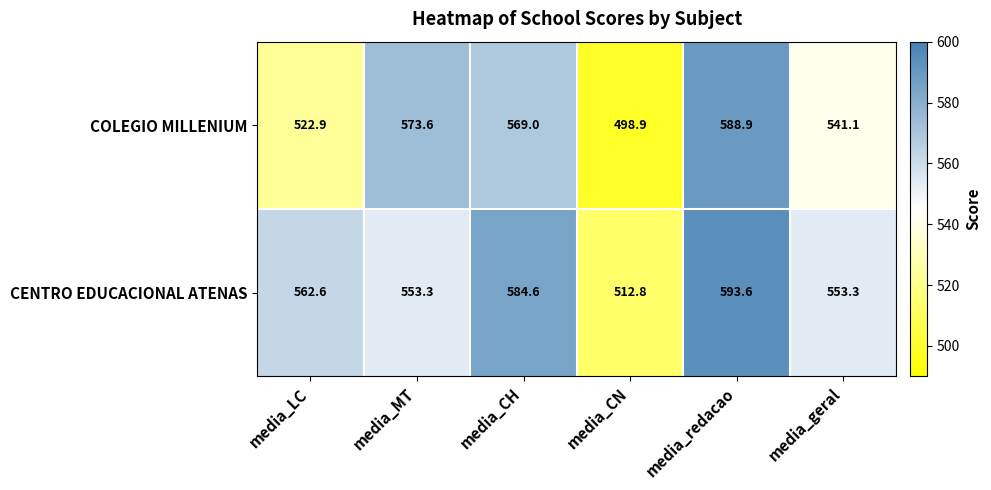

Count the number of data series in this chart.

2